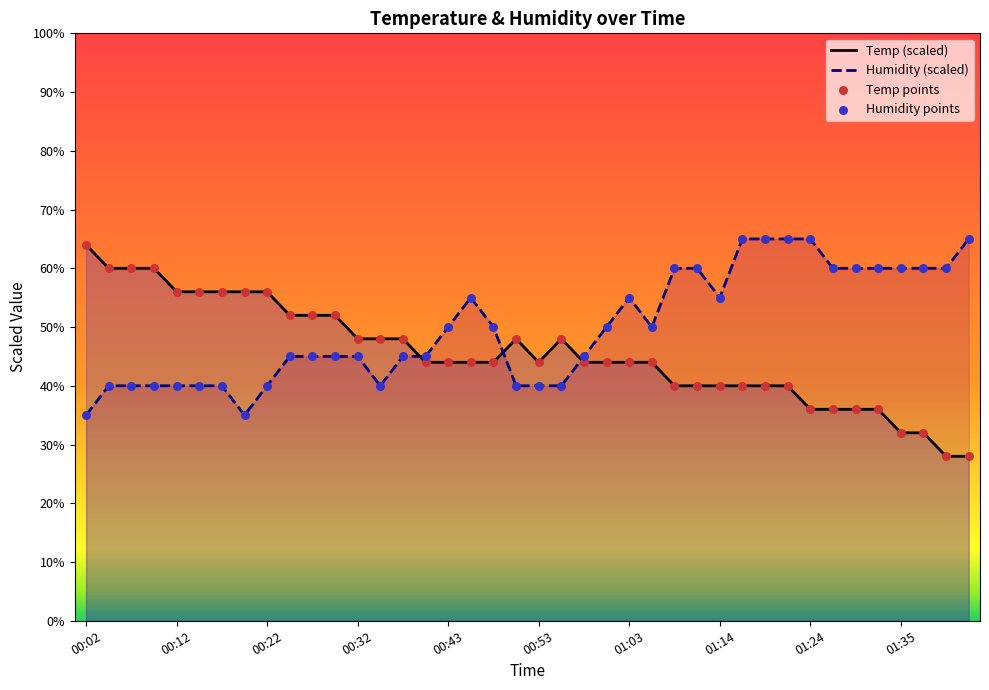

Which series has the largest Y range (max minus min)?

Temp